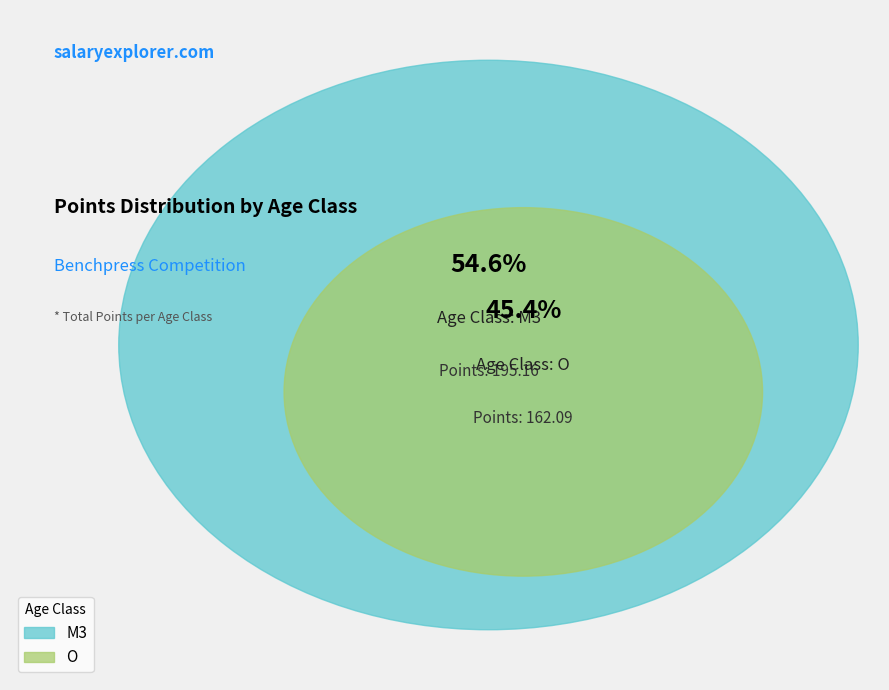

Is it true that M3 is 68% of the pie?

False